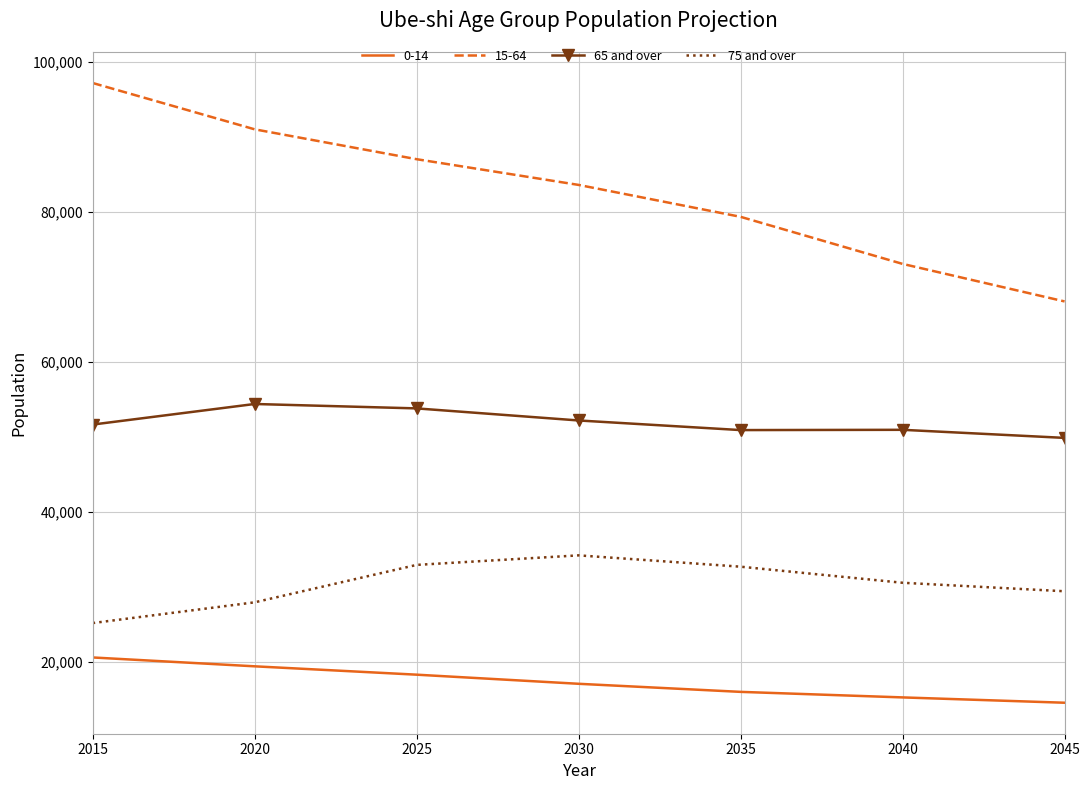

What is the minimum value for 15-64?

68075